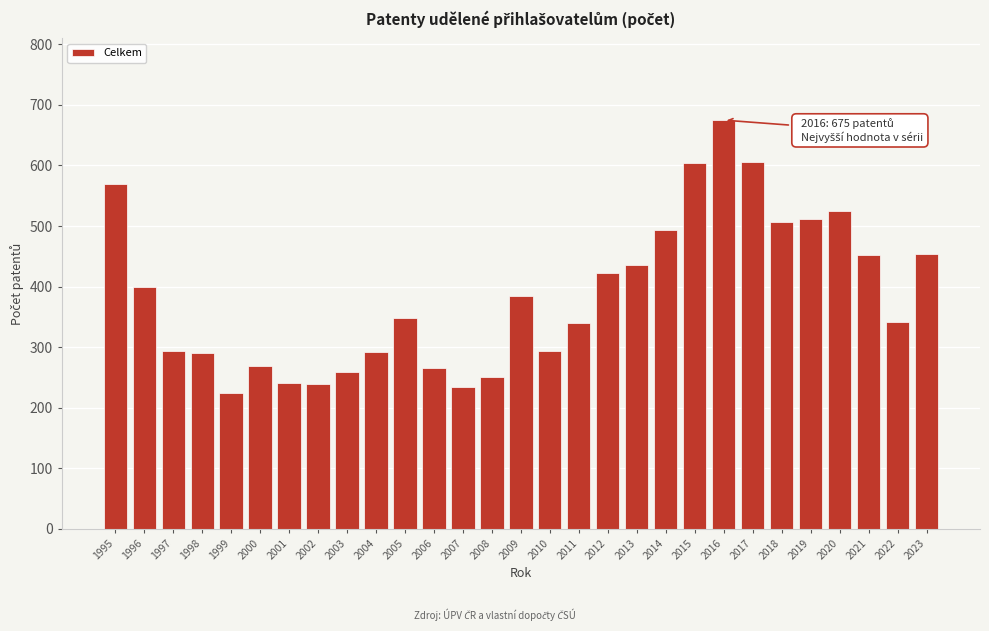

Is it true that the value at 1999 is 224.3?

True